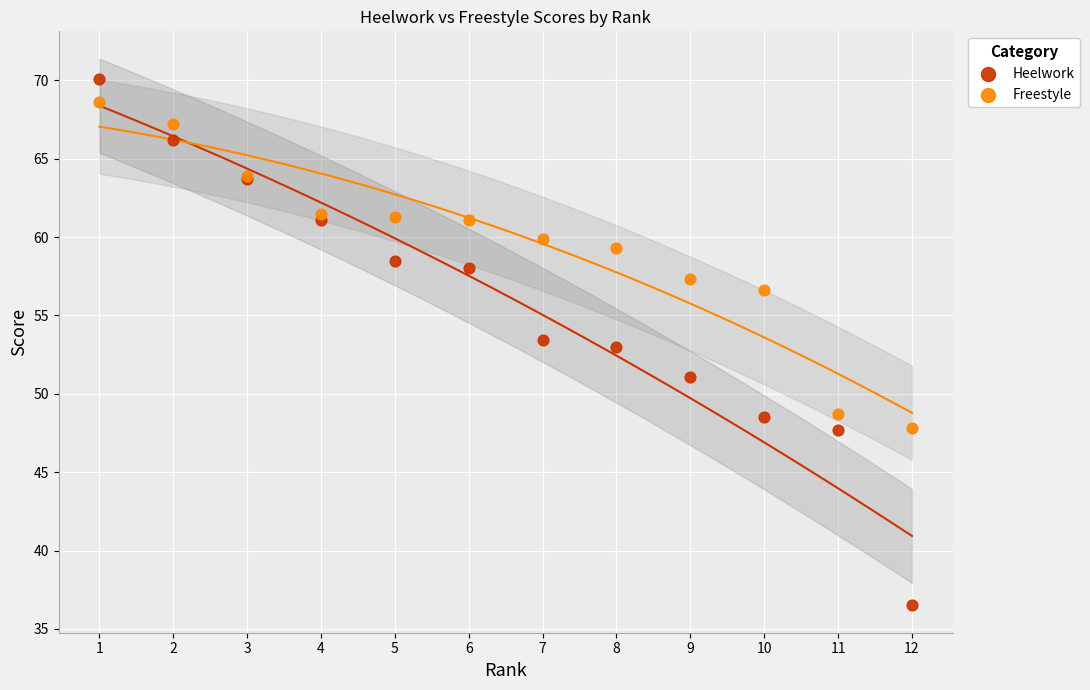

Which series contains the lowest Y value?

Heelwork